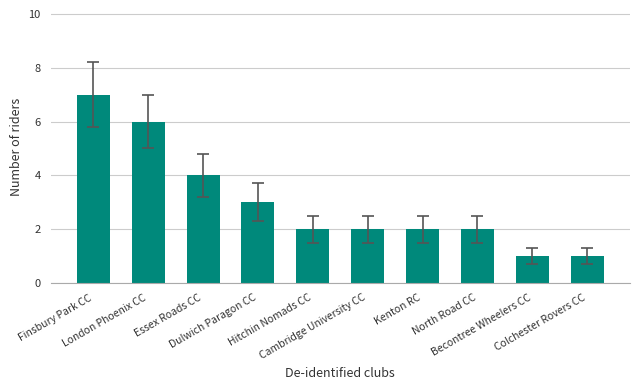

Does the chart contain any negative values?

No